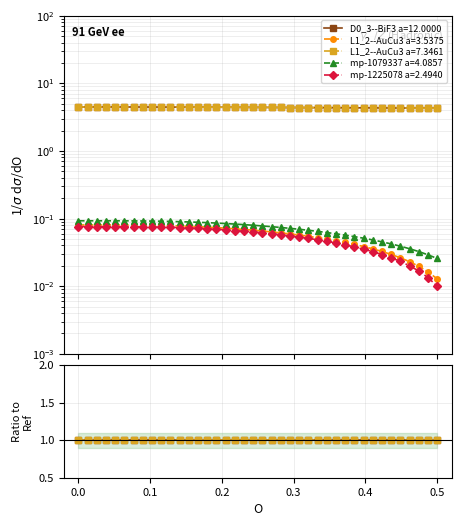

Which series has the largest total across all categories?

L1_2--AuCu3 a=7.3461